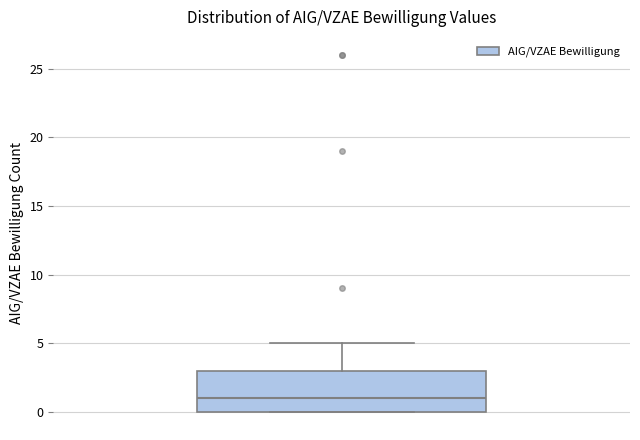

Where does the upper whisker of the box end on the y-axis? The values are not printed on the chart, so give them approximately, as read against the axis.

5